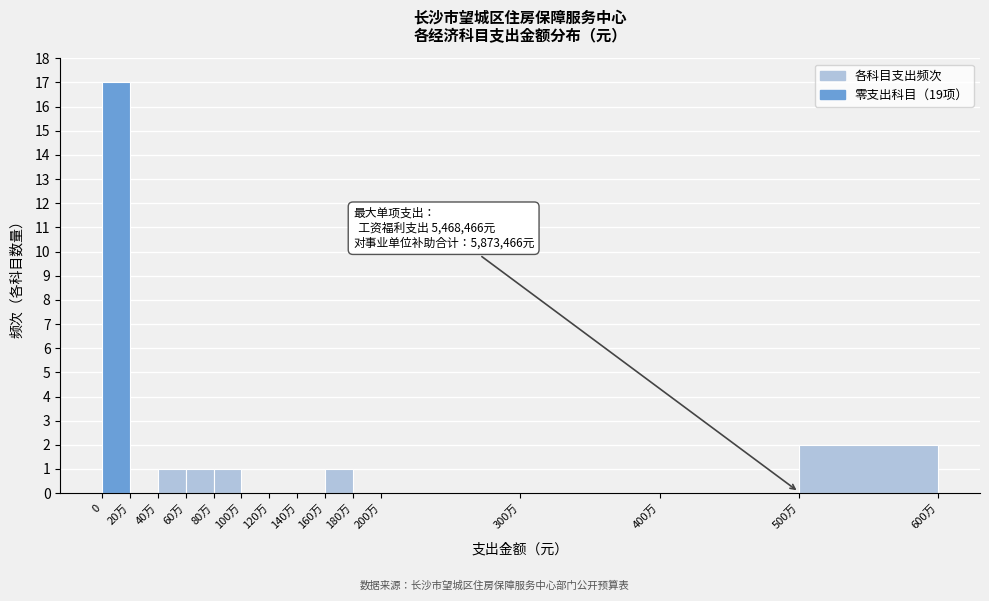

Reading left to right, what are all the values shown in this chart?

0=17	20万=0	40万=1	60万=1	80万=1	100万=0	120万=0	140万=0	160万=1	180万=0	200万=0	300万=0	400万=0	500万=2